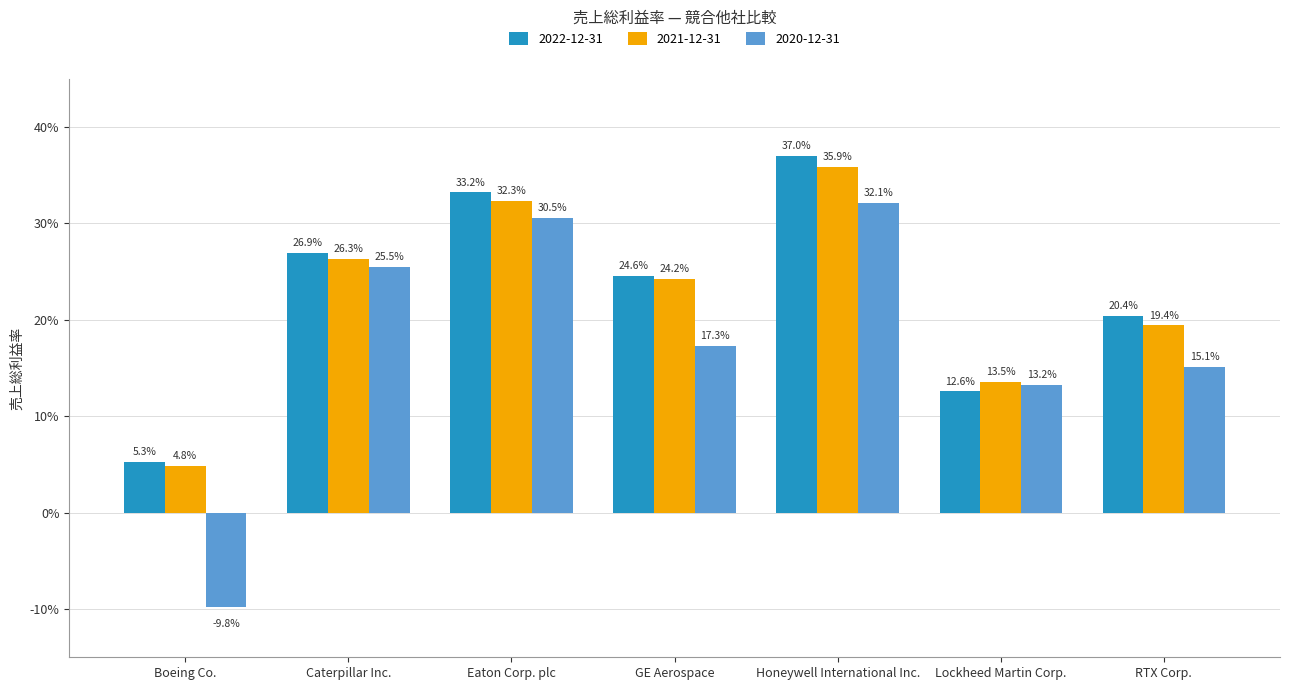

What are all the series names shown in the legend?

2022-12-31, 2021-12-31, 2020-12-31